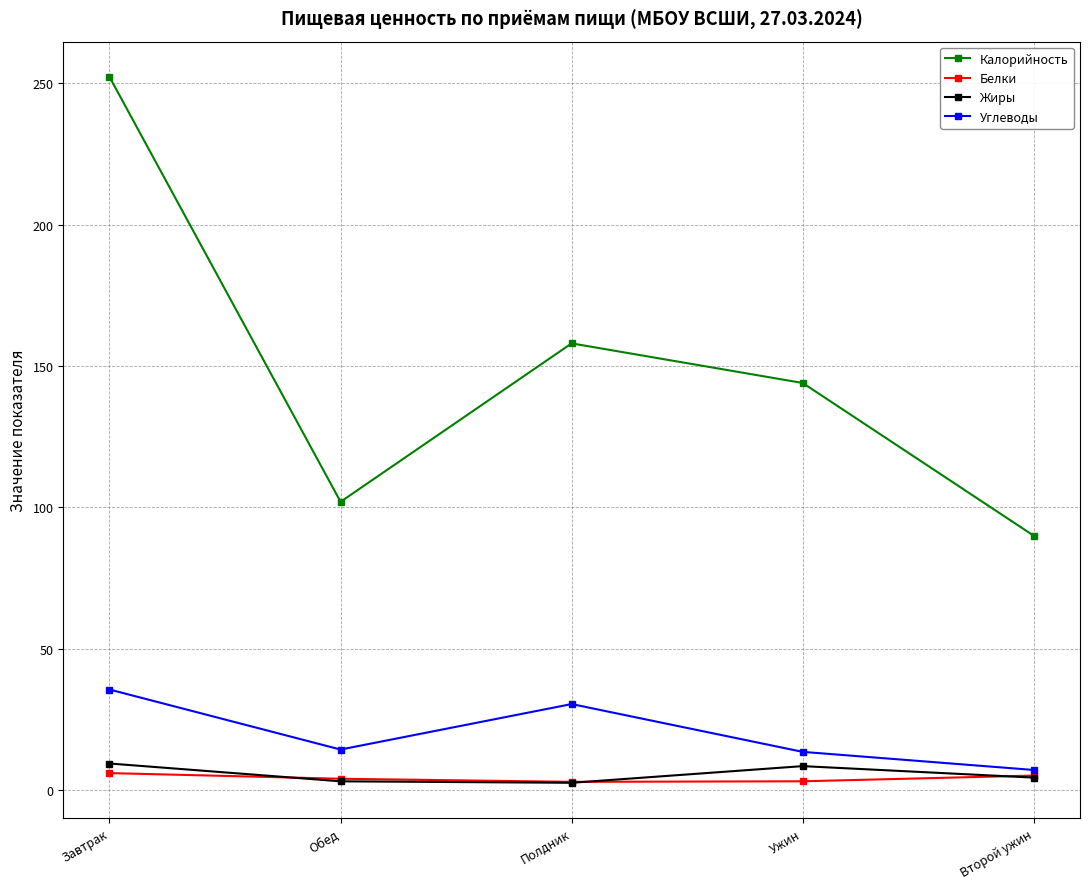

Which category has the highest value across all series?

Завтрак